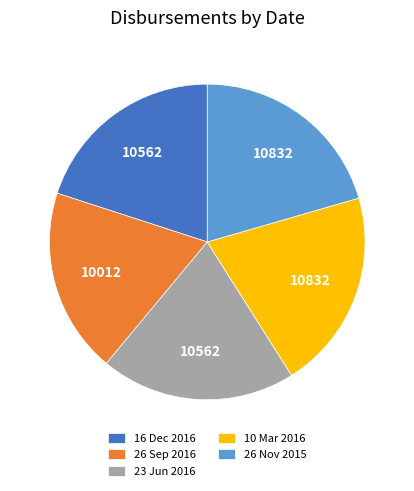

Is it true that 10 Mar 2016 is 27% of the pie?

False